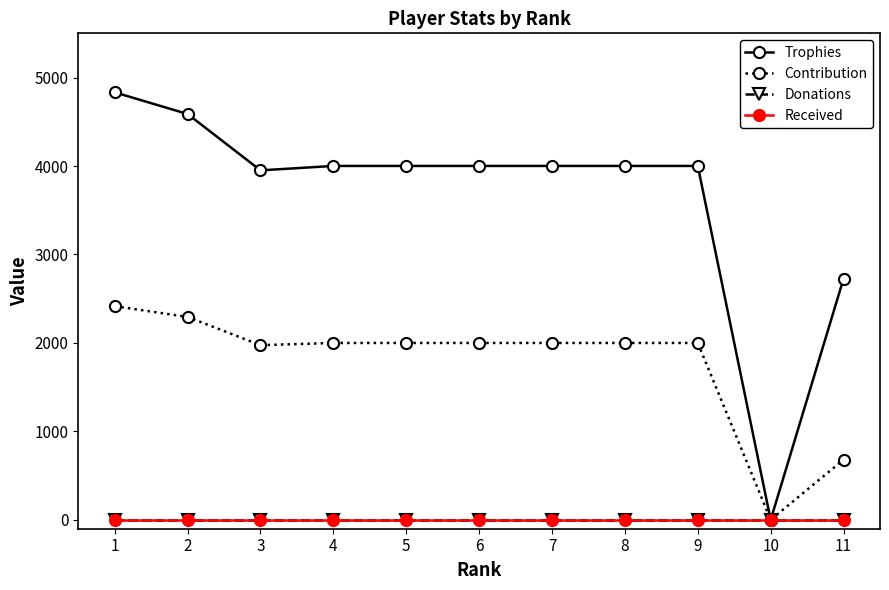

Is this an area chart (filled region under the line)?

No